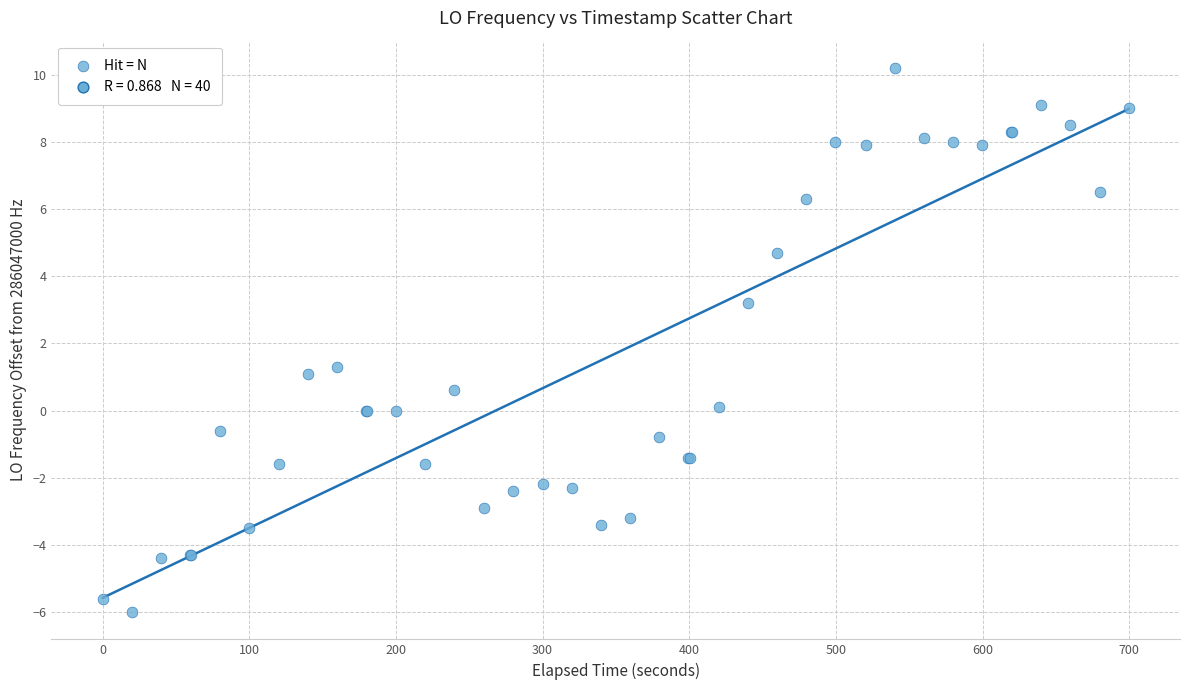

What Y value in the scatter plot is closest to 2?

1.3